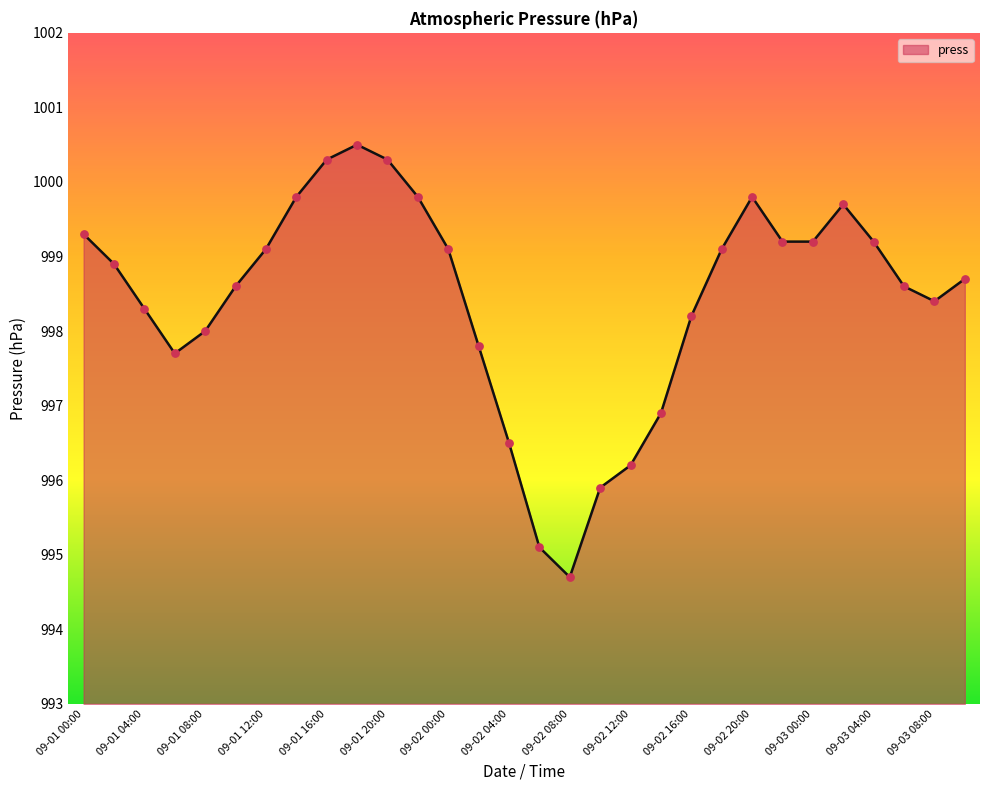

What is the maximum value shown in the chart?

1000.5